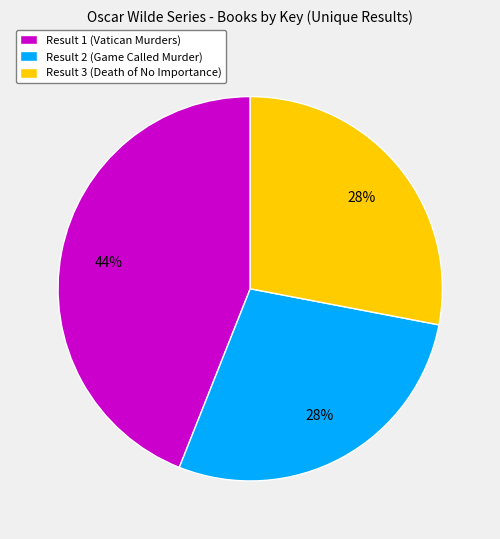

To the nearest percent, what is the average slice percentage?

33%